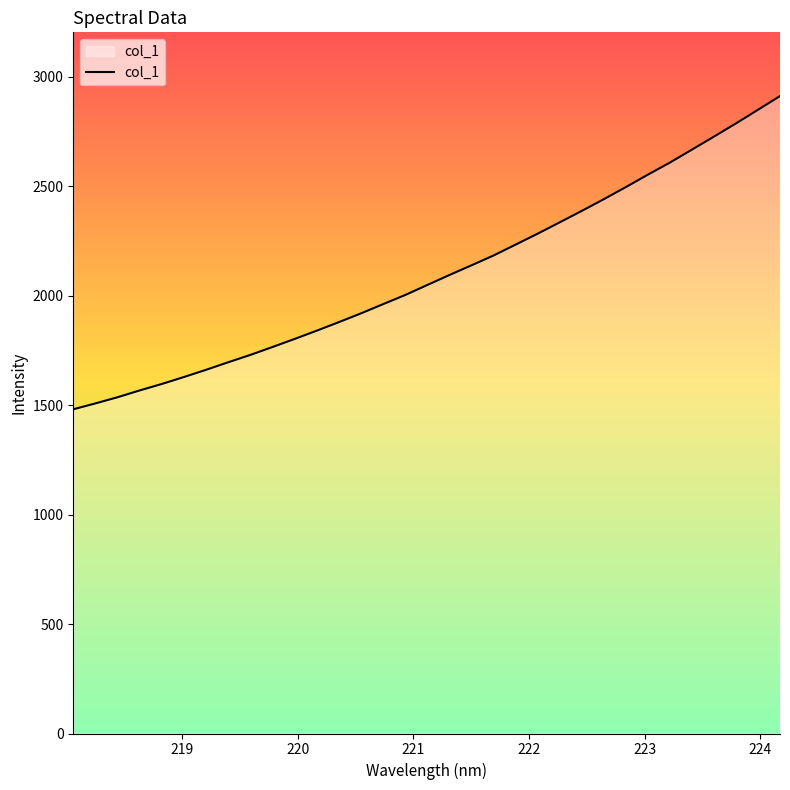

What is the difference between the maximum and minimum values?

1430.9